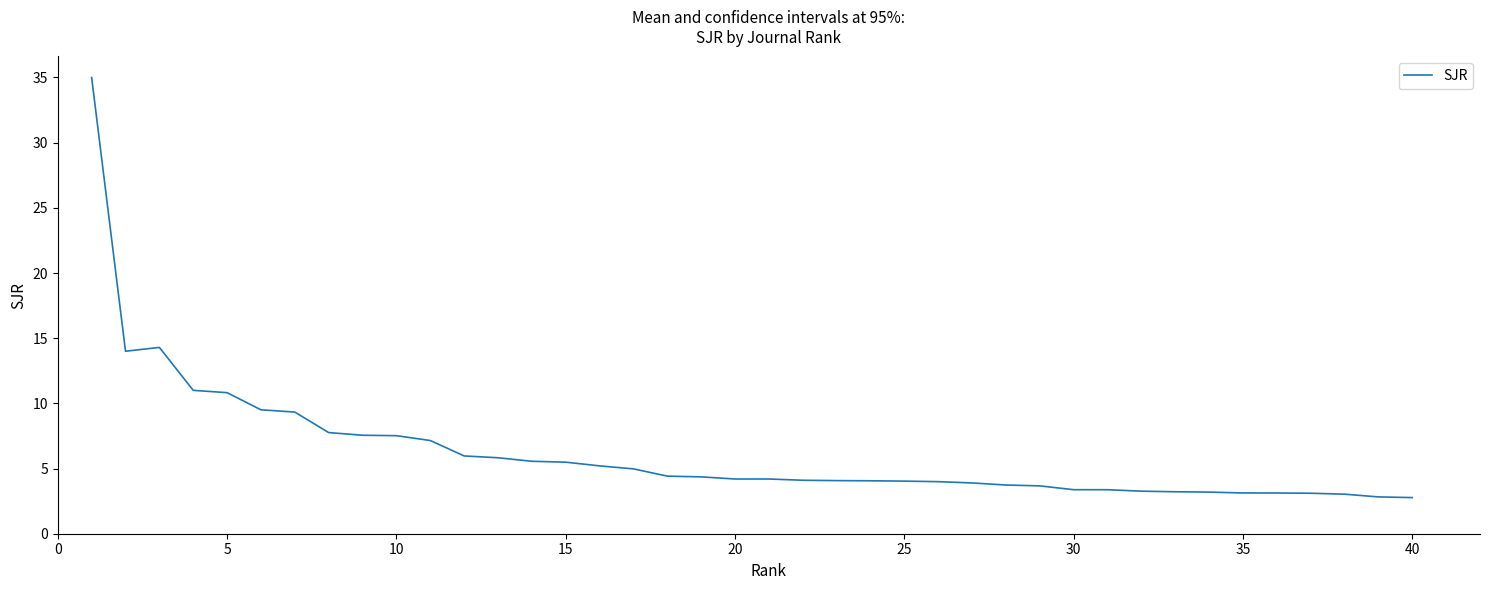

What is the greatest value displayed?

35.0